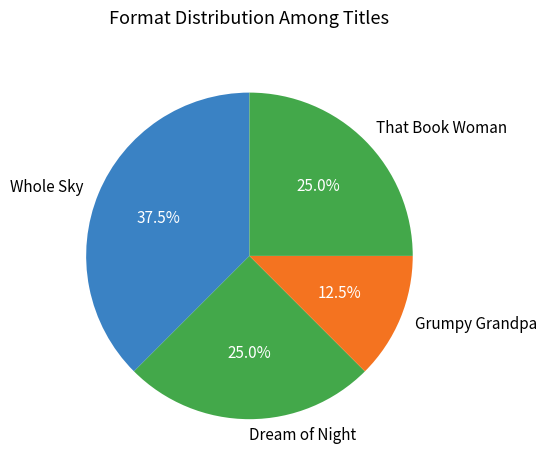

True or false: Dream of Night accounts for 25% of the total.

True